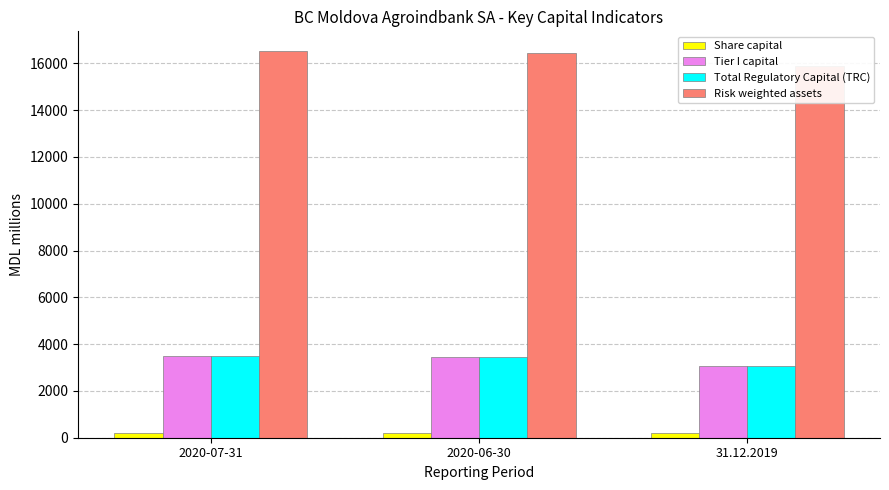

Reading left to right, transcribe all the data shown in this chart.

Share capital: 207.5	207.5	207.5
Tier I capital: 3497.4	3448.4	3054.0
Total Regulatory Capital (TRC): 3497.4	3448.4	3054.0
Risk weighted assets: 16538.9	16454.9	15887.9